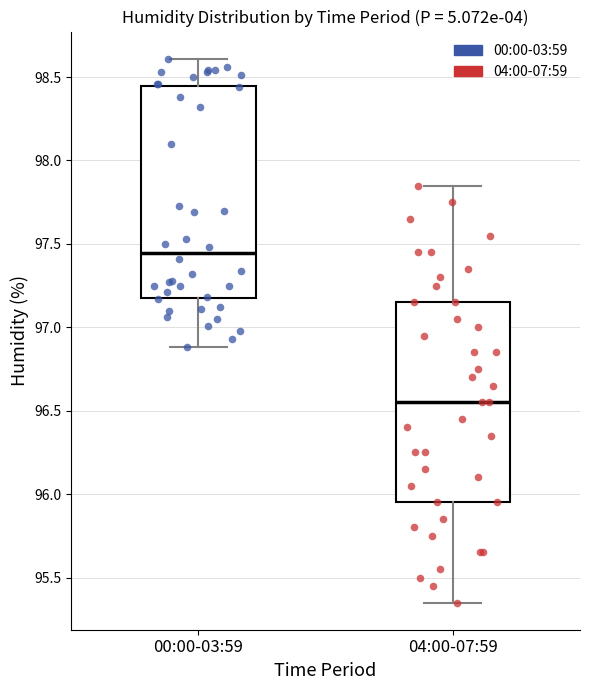

Reading left to right, transcribe this box plot: for each box, give where its median line is, the range the box spans, and where its two whiskers end, as read against the y-axis. The values are not printed on the chart, so give them approximately, as read against the axis.

00:00-03:59: median 97.45, box 97.20 to 98.45, whiskers 96.90 to 98.60
04:00-07:59: median 96.55, box 95.95 to 97.15, whiskers 95.35 to 97.85